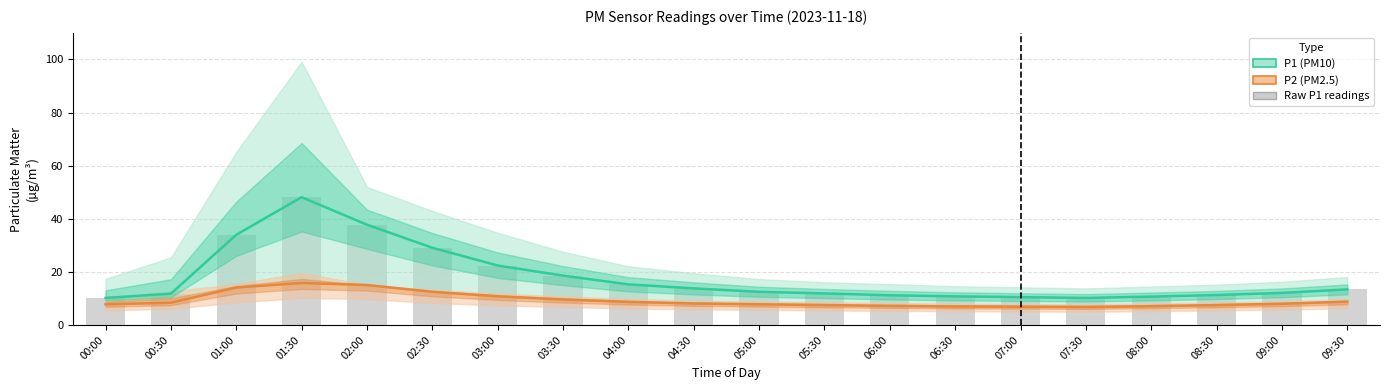

What is the difference between the highest and lowest values at 00:00?

2.4